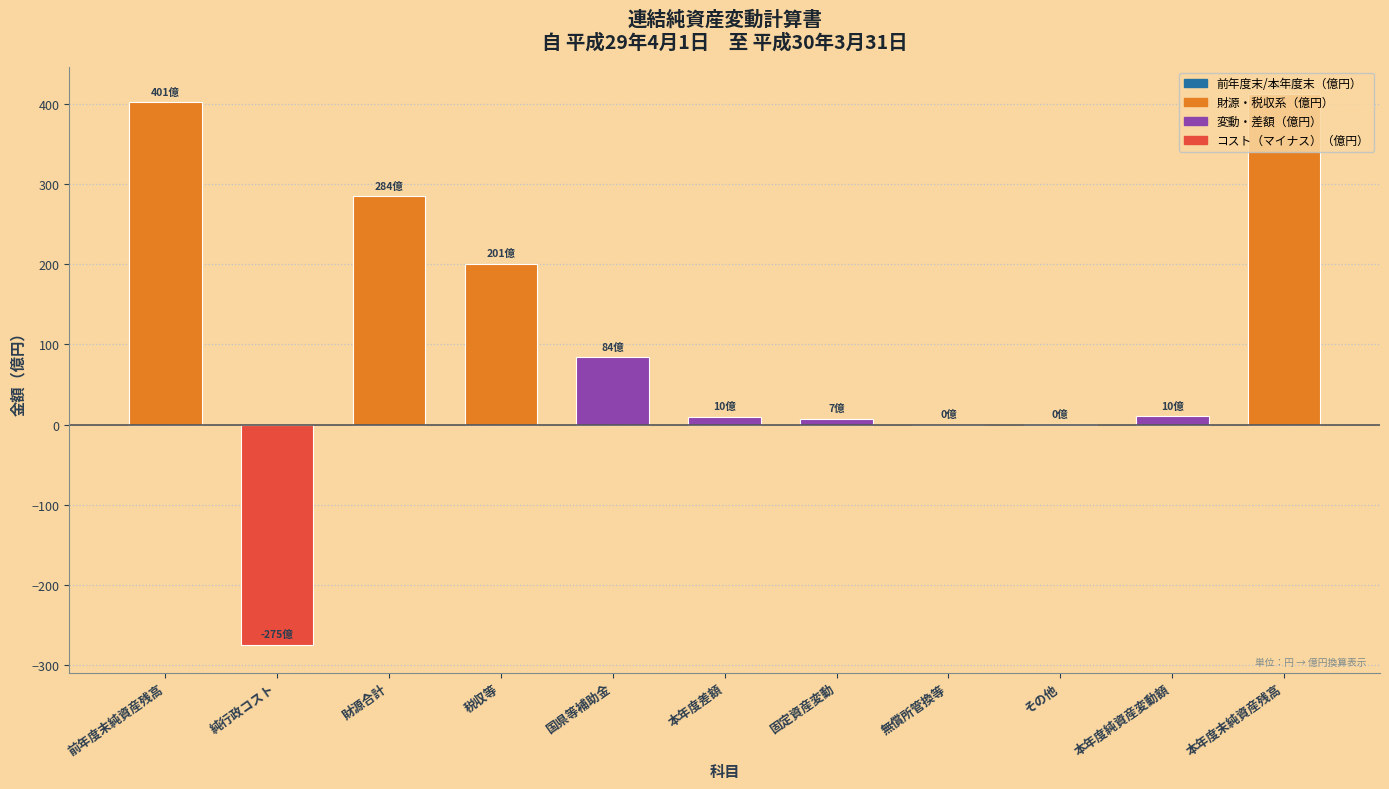

Approximately how many times larger is the value at 税収等 compared to 前年度末純資産残高?

0.5